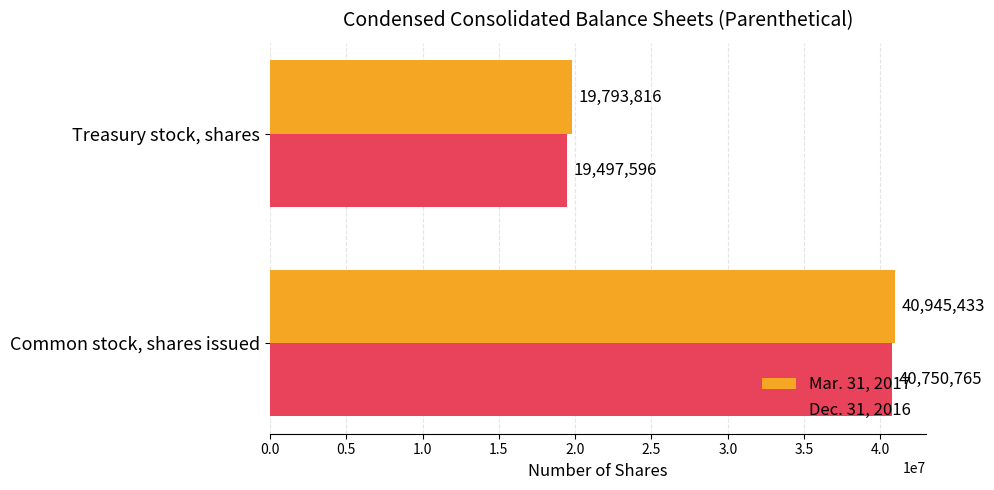

Which series has the largest range (max minus min)?

Dec. 31, 2016